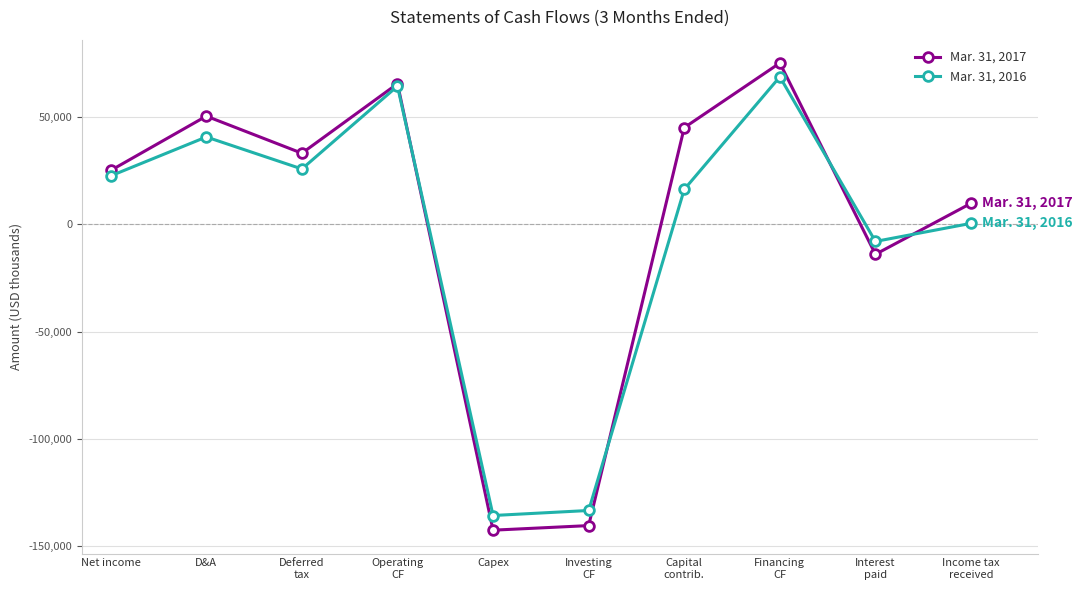

Which series ends up on top after the final intersection of Mar. 31, 2016 and Mar. 31, 2017?

Mar. 31, 2017